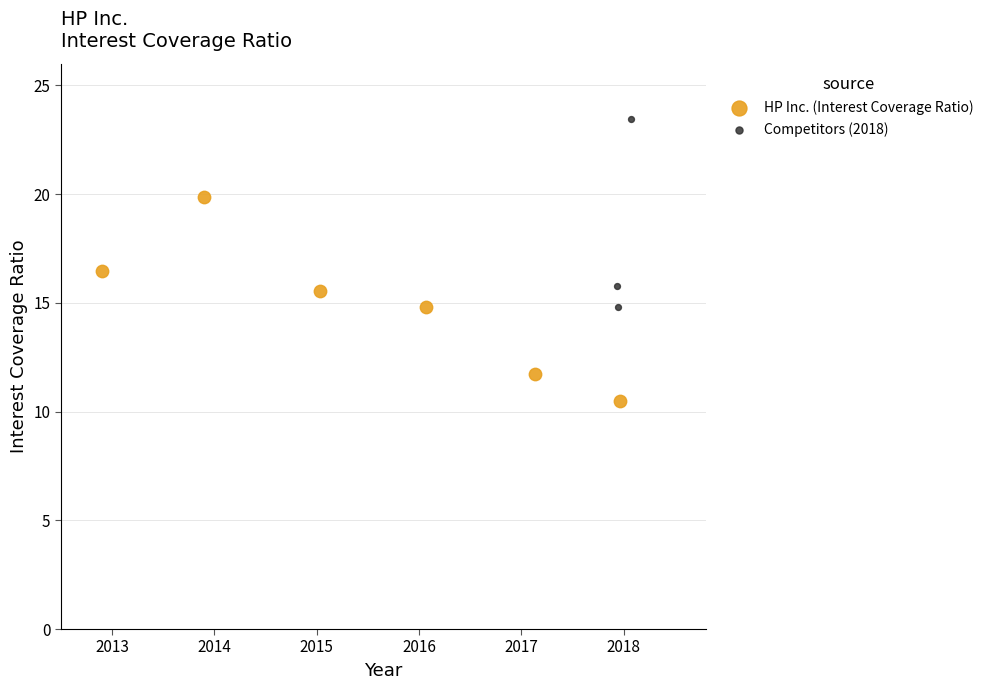

Which series reaches the maximum Y coordinate?

Competitors (2018)